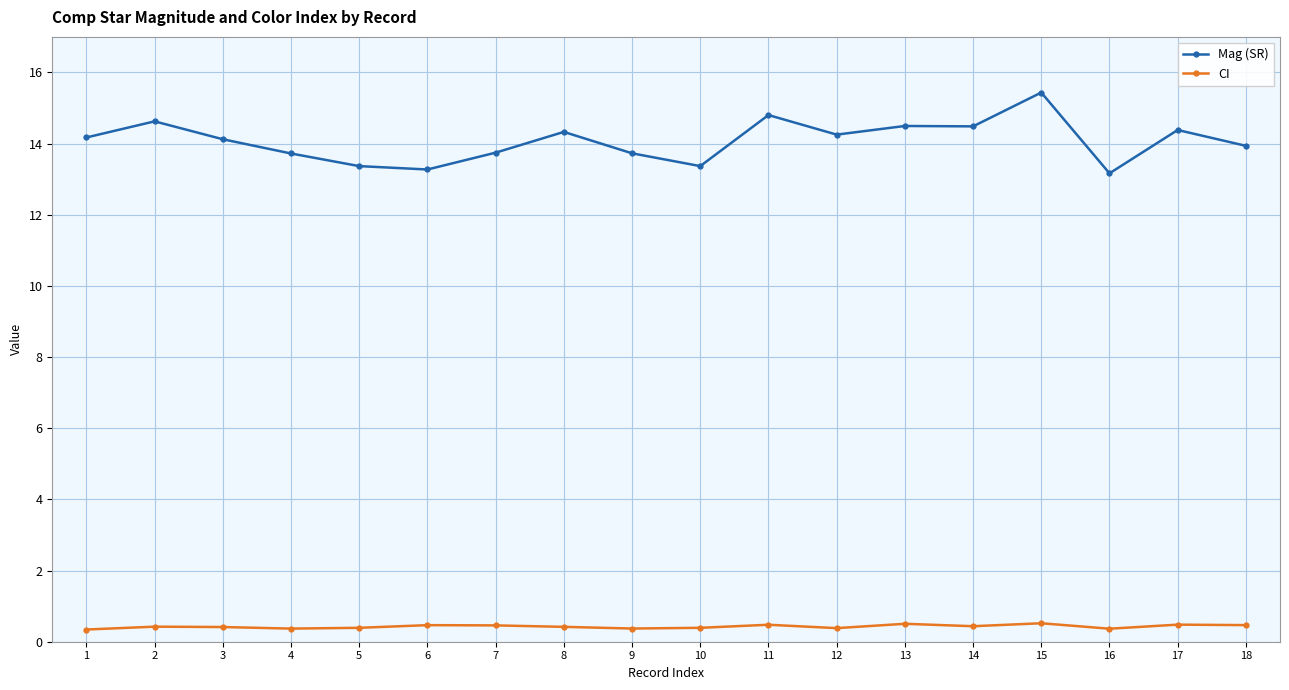

List the series in order of their peak value, highest first.

Mag (SR), CI